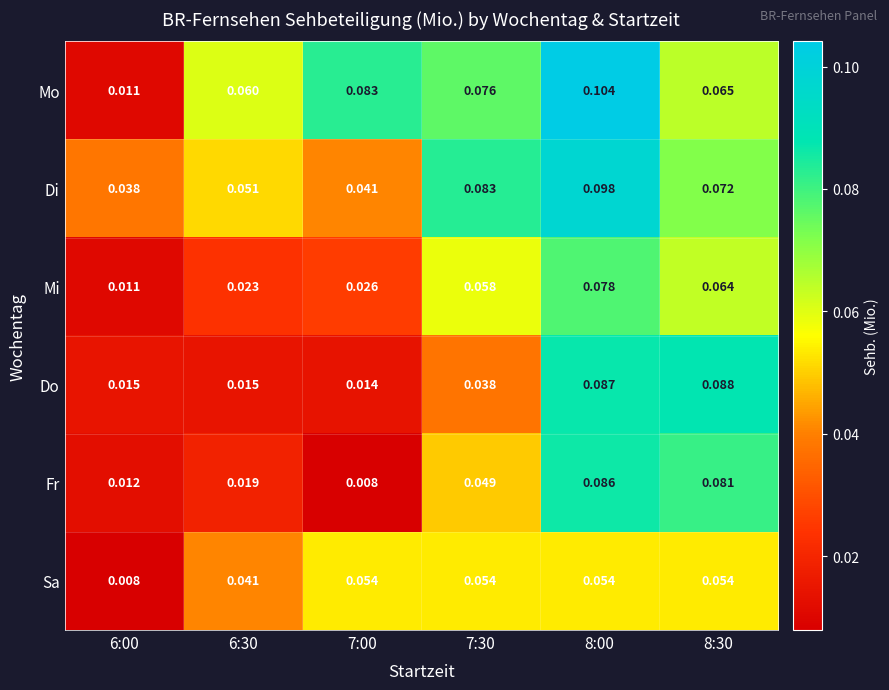

Is the value of Fr at 6:00 greater than the value of Sa at 6:30?

No